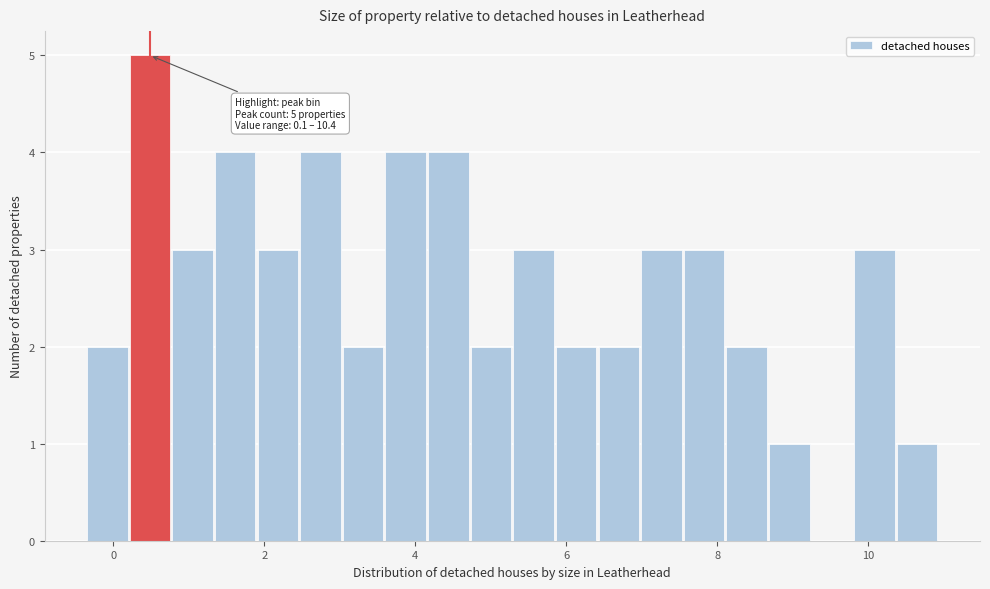

Read against the x-axis, roughly where is the centre of the tallest bar?

0.4